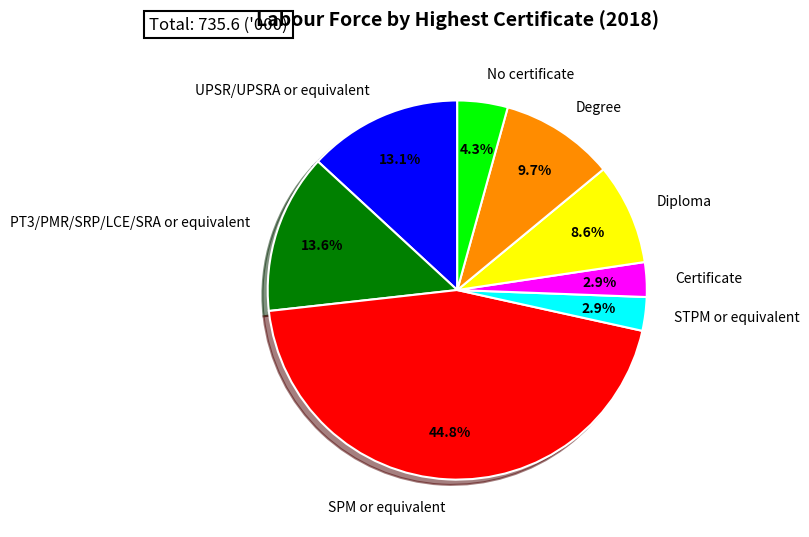

What is the largest slice in the pie chart?

SPM or equivalent